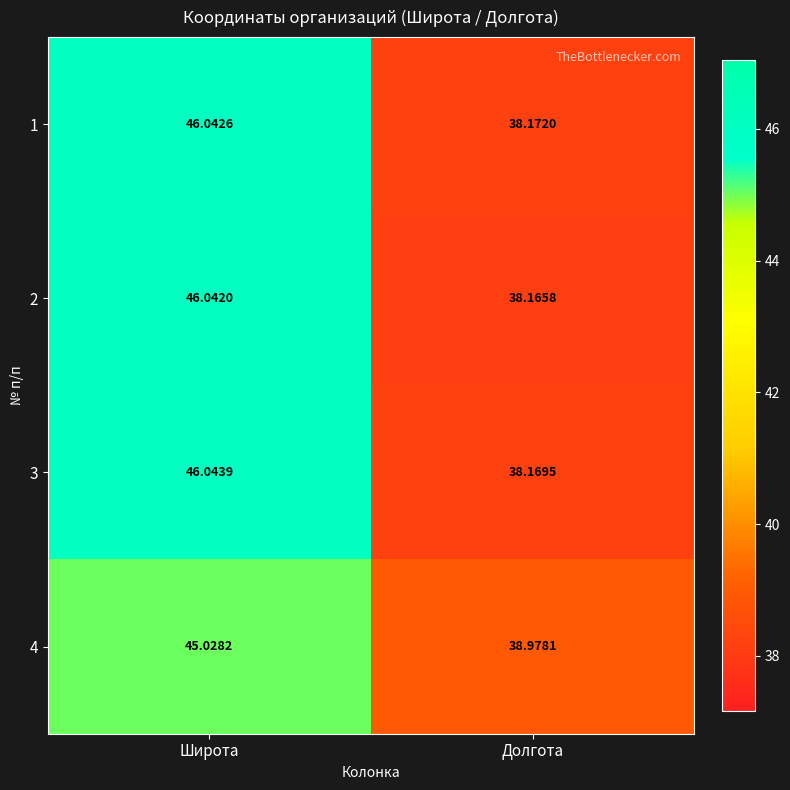

At which category does the chart reach its minimum across all series?

Долгота